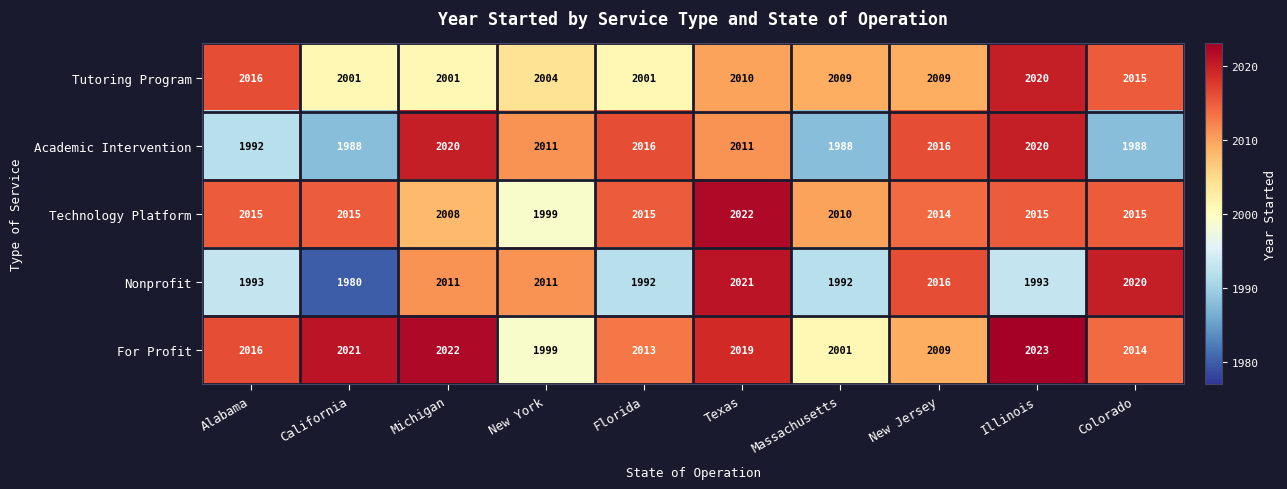

Between Florida and Massachusetts, which series saw the biggest shift?

Academic Intervention